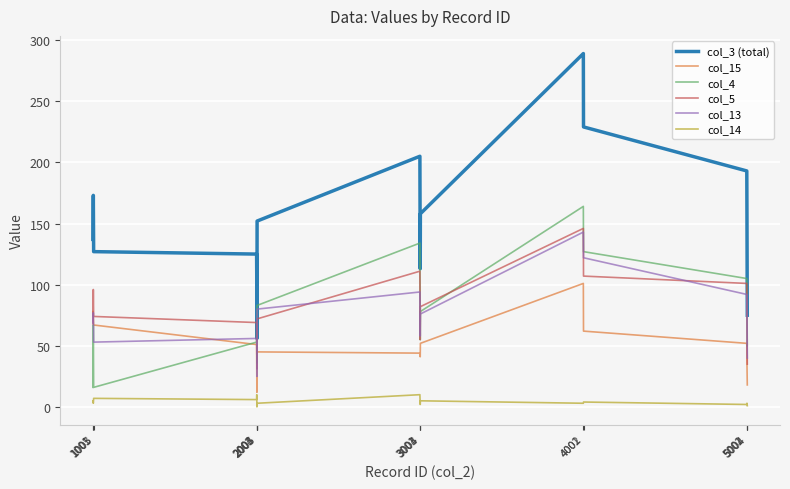

Which series has the largest range (max minus min)?

col_3 (total)